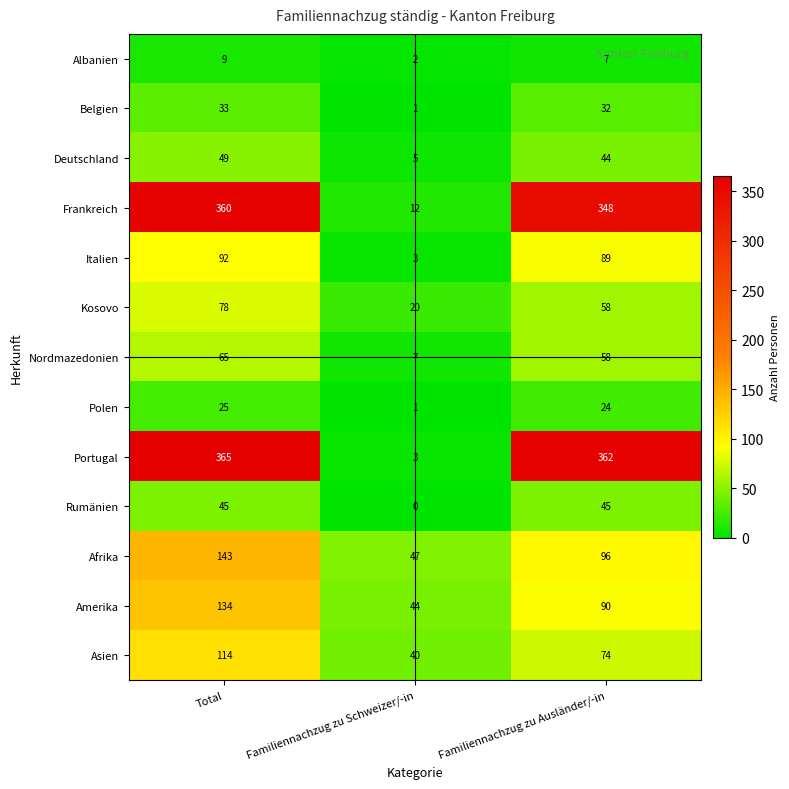

What is the average value of the Belgien series?

22